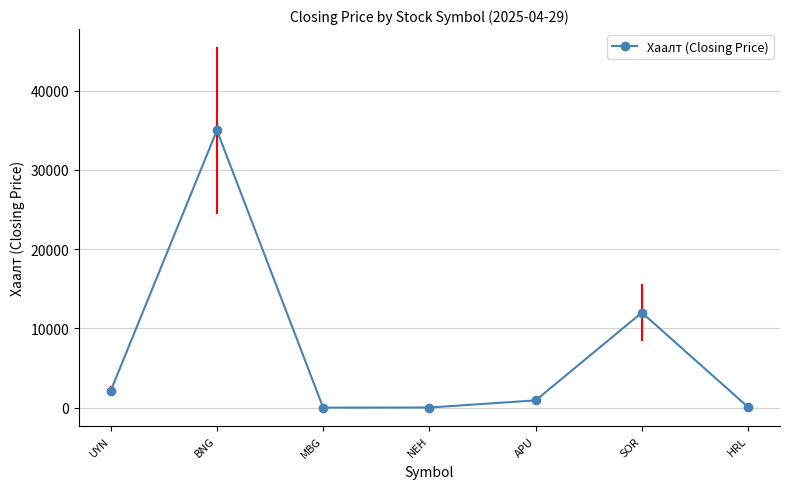

Is it true that the value at HRL is 74.0?

True